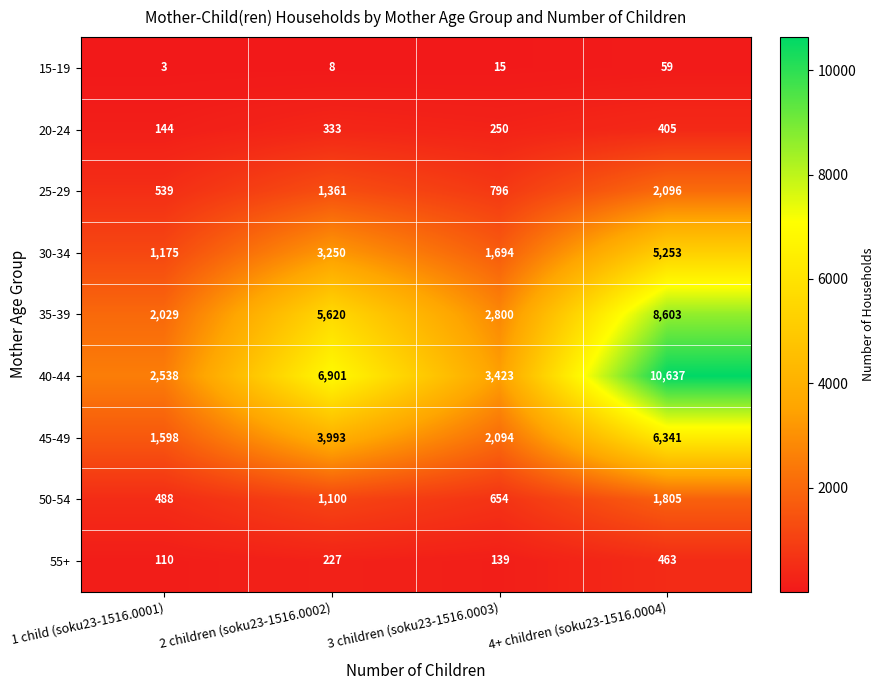

List the series in order of their peak value, highest first.

40-44, 35-39, 45-49, 30-34, 25-29, 50-54, 55+, 20-24, 15-19